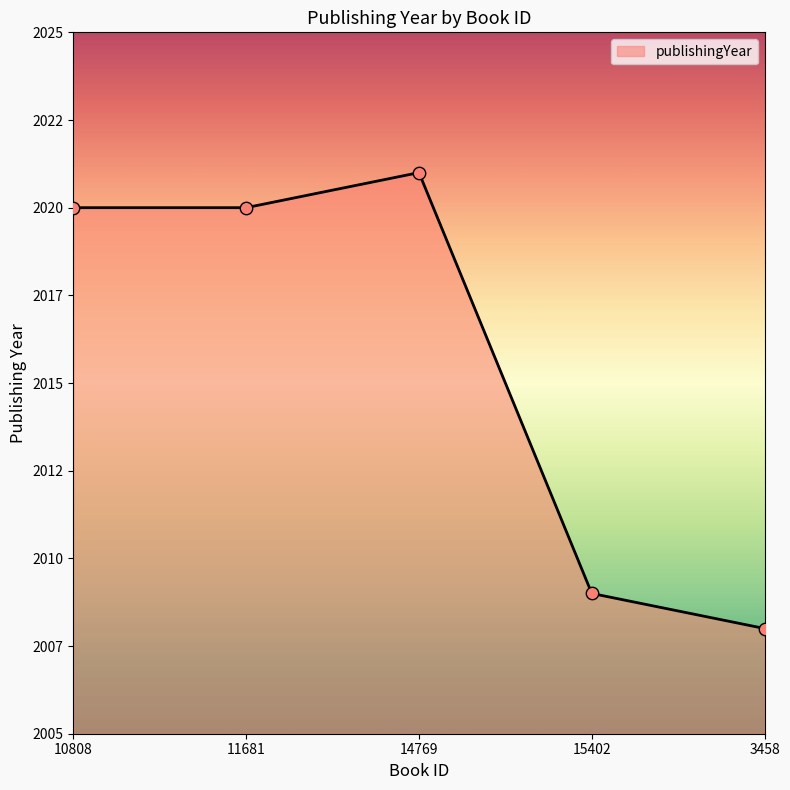

What is the change in value from 14769 to 3458?

-13